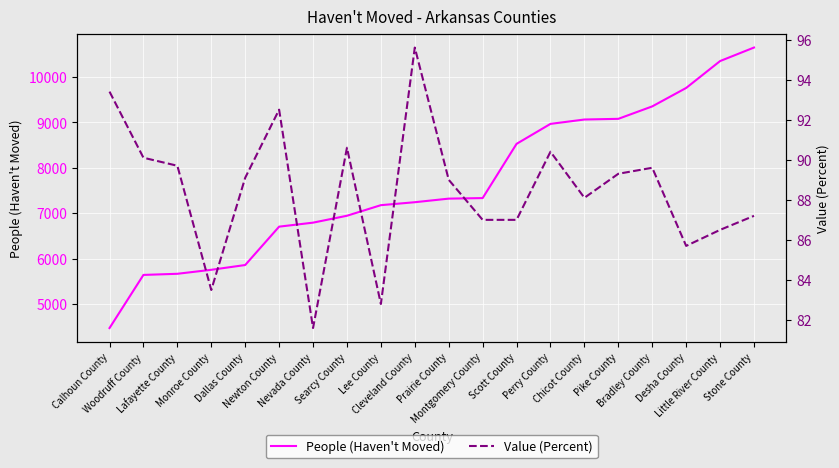

Which series changed the most between Scott County and Perry County?

People (Haven't Moved)